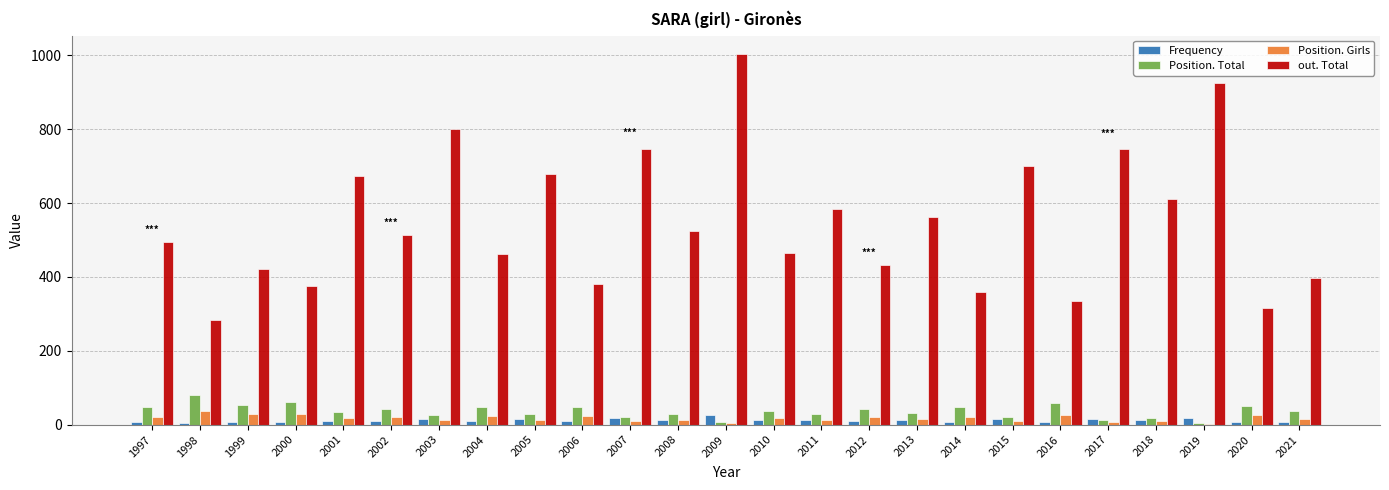

What are all the series names shown in the legend?

Frequency, Position. Total, Position. Girls, out. Total